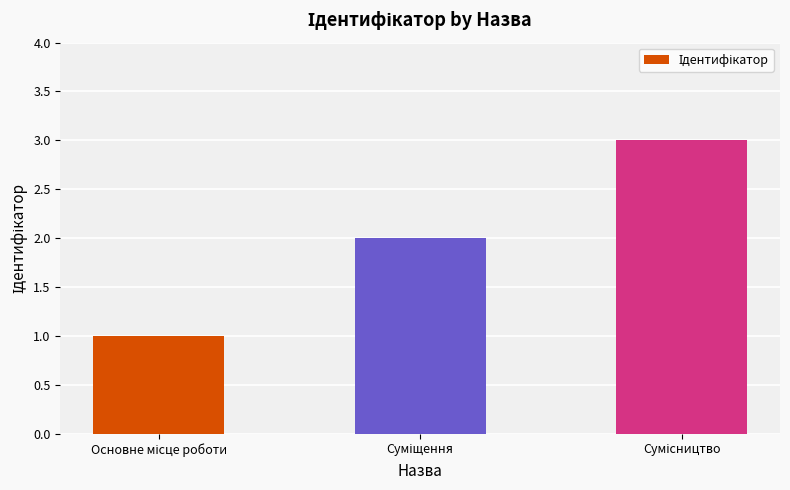

How many distinct data groups are displayed?

1